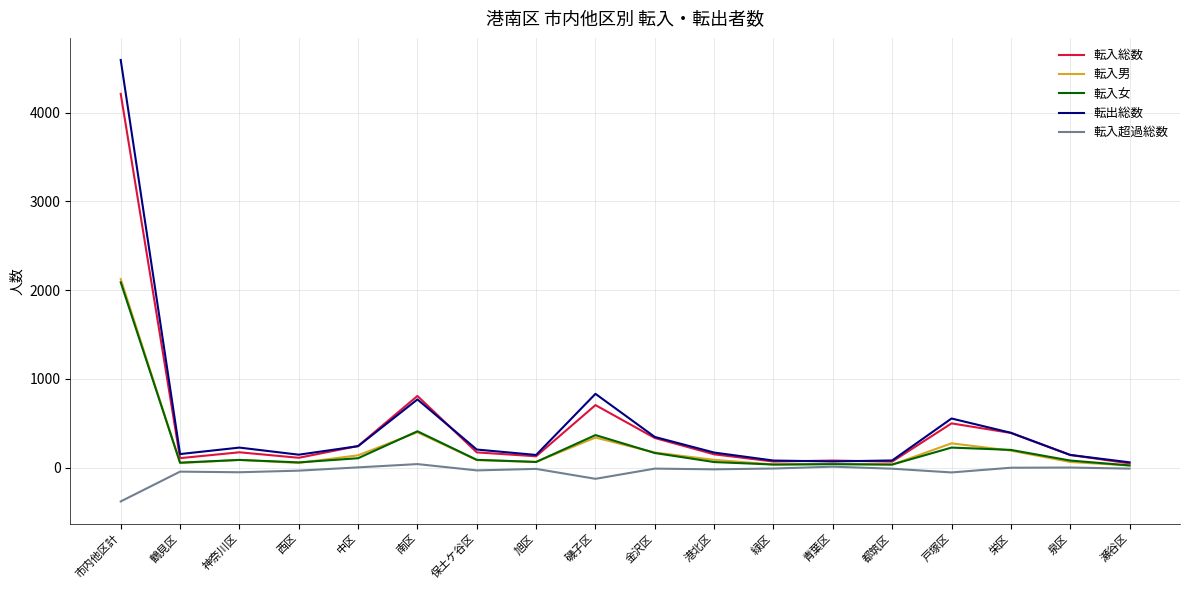

Is it true that 転入男 equals 84 at 保土ケ谷区?

True